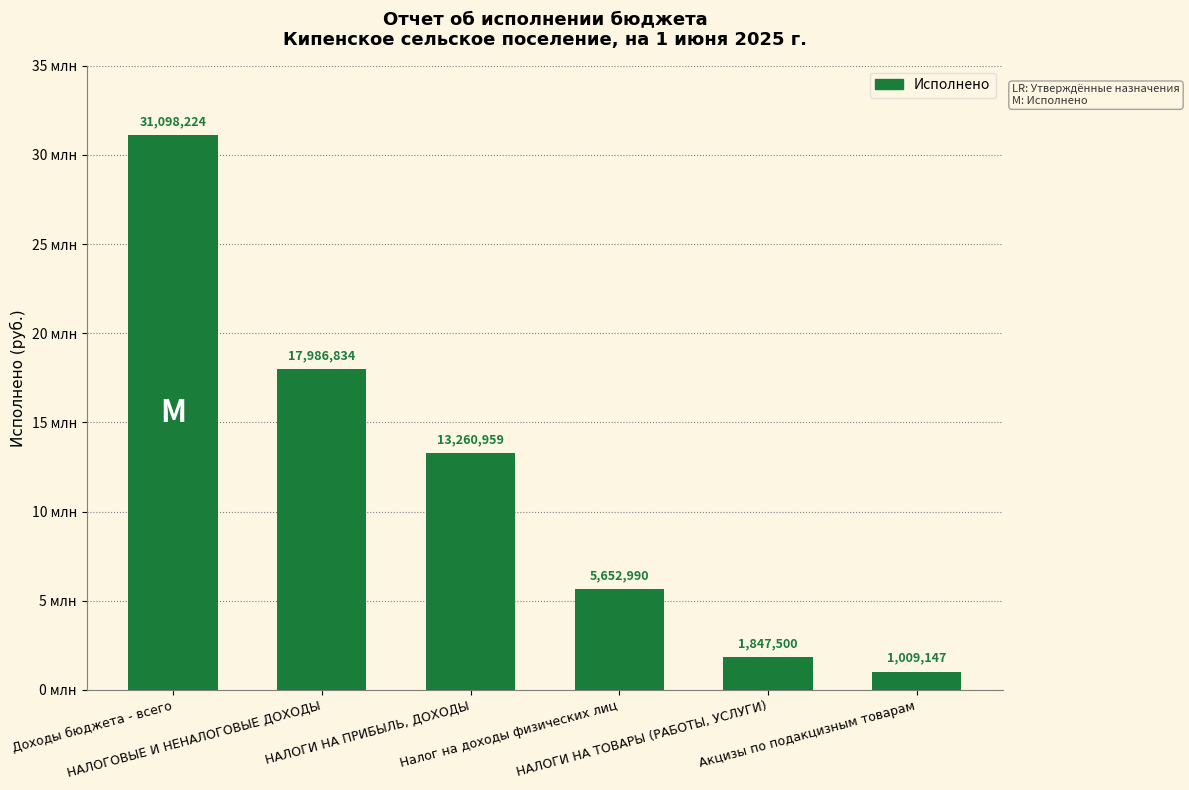

List the labels in order of value, smallest first.

Акцизы по подакцизным товарам, НАЛОГИ НА ТОВАРЫ (РАБОТЫ, УСЛУГИ), Налог на доходы физических лиц, НАЛОГИ НА ПРИБЫЛЬ, ДОХОДЫ, НАЛОГОВЫЕ И НЕНАЛОГОВЫЕ ДОХОДЫ, Доходы бюджета - всего